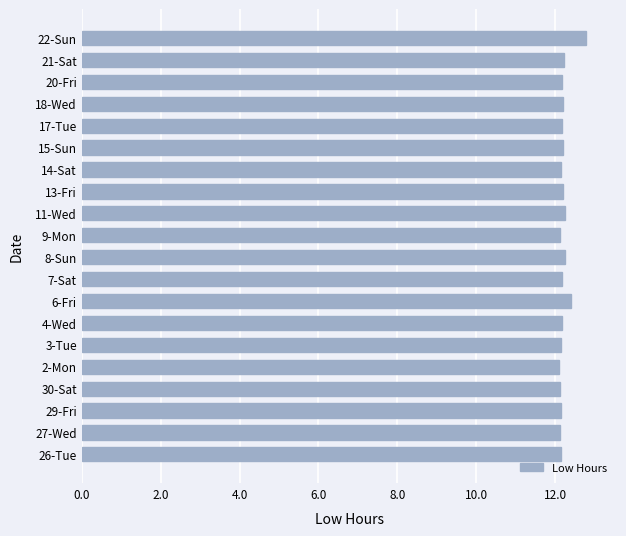

The value at 26-Tue is 12.2. True or false?

True